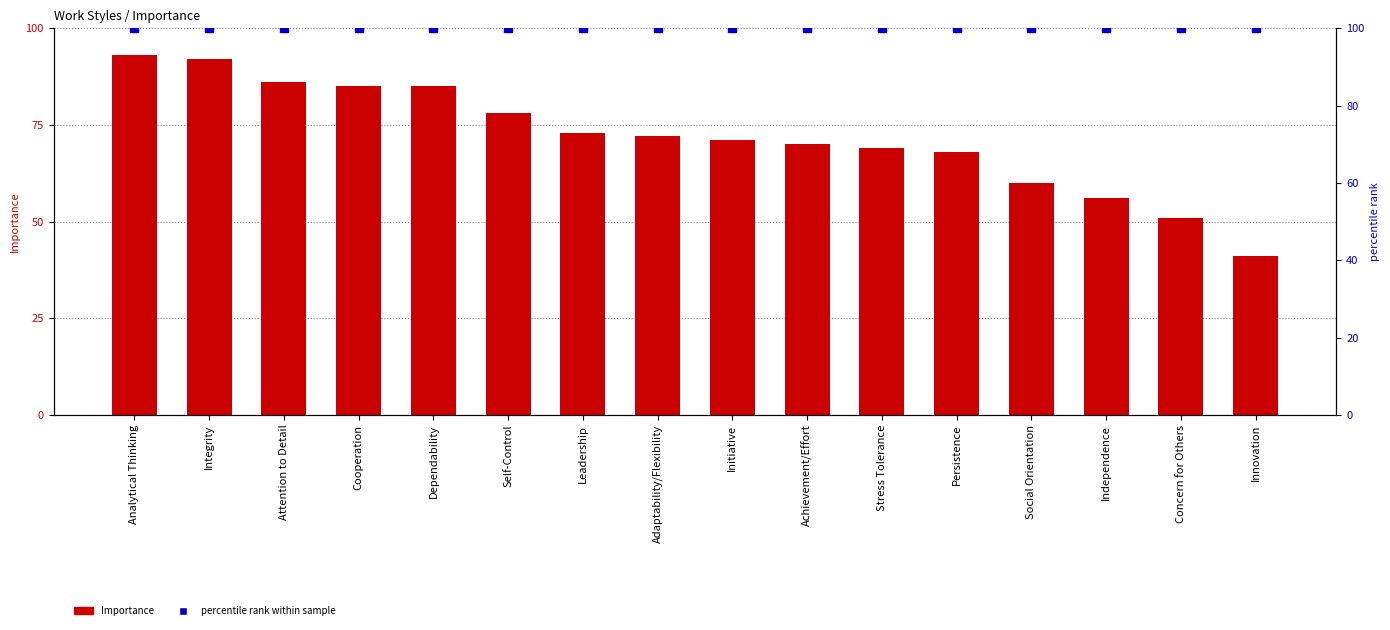

At how many categories does at least one series exceed 66?

16